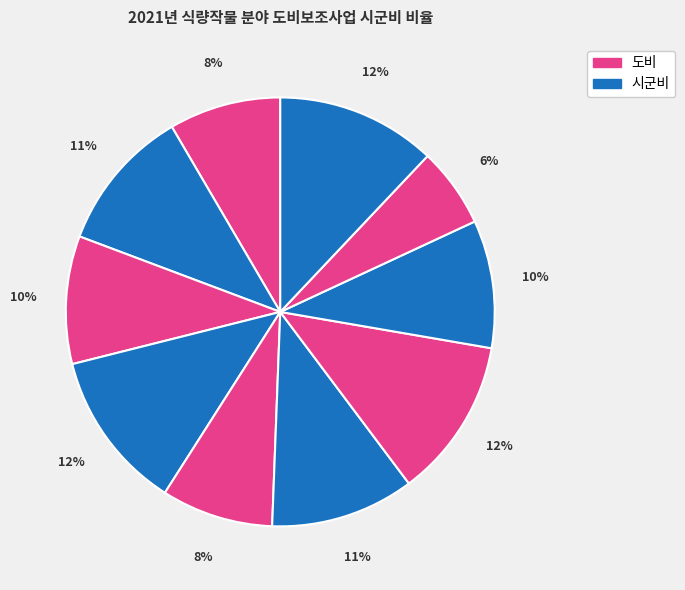

To the nearest percent, what is the difference between the largest and smallest slice percentages?

6%